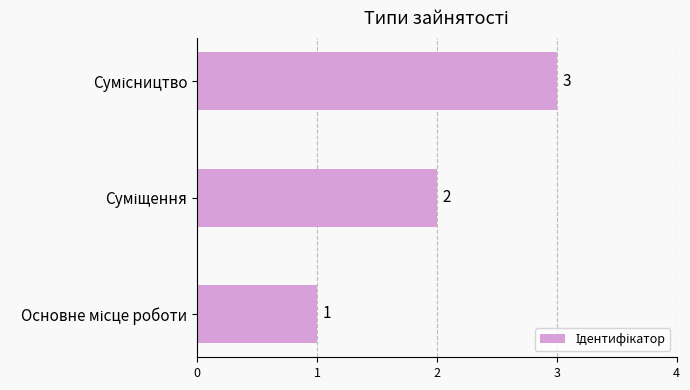

How many data points are less than 2?

1